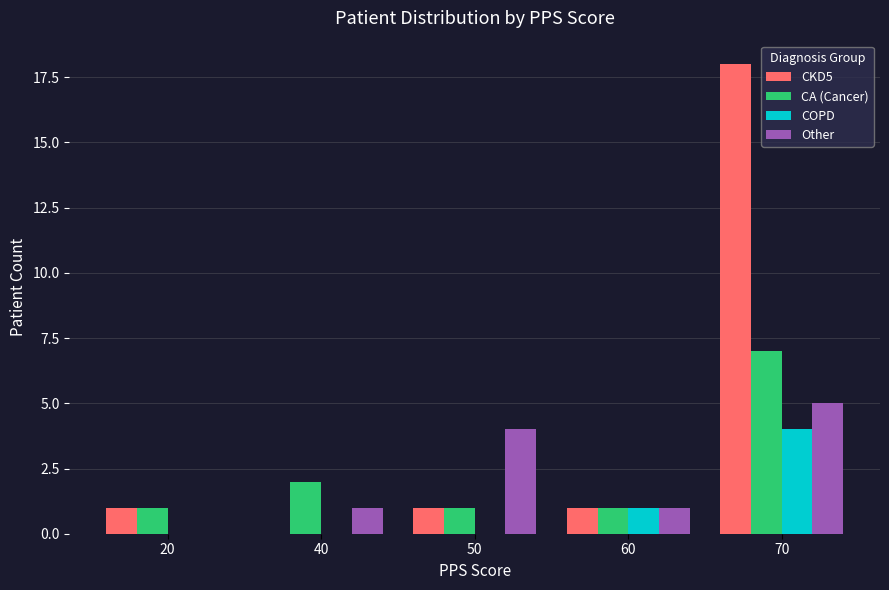

How many series are shown in this chart?

4